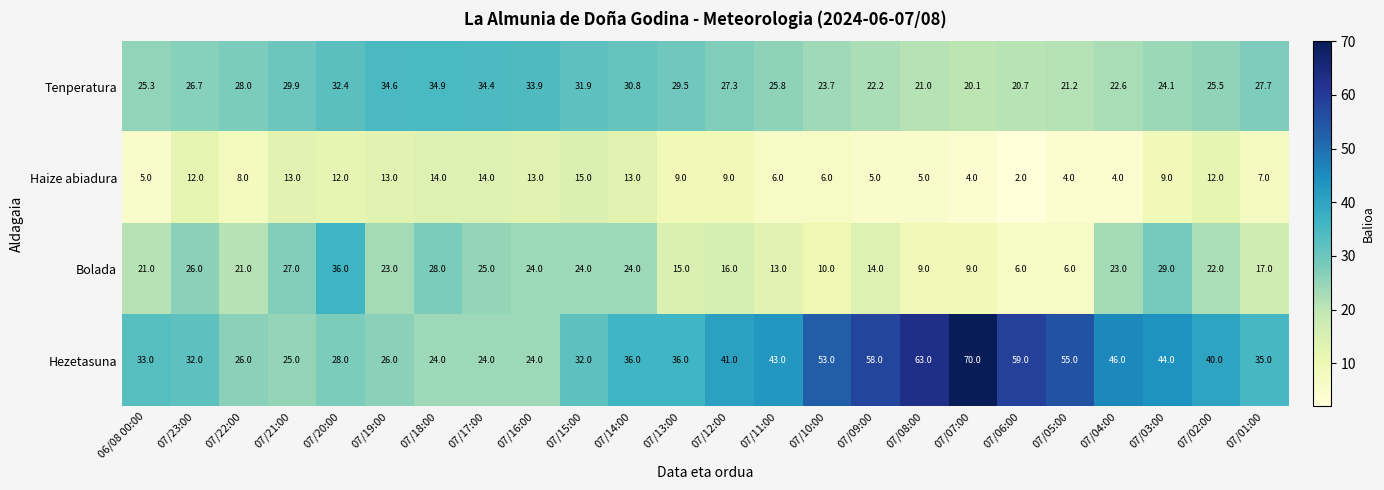

Where is Hezetasuna nearest to the value 47?

07/04:00